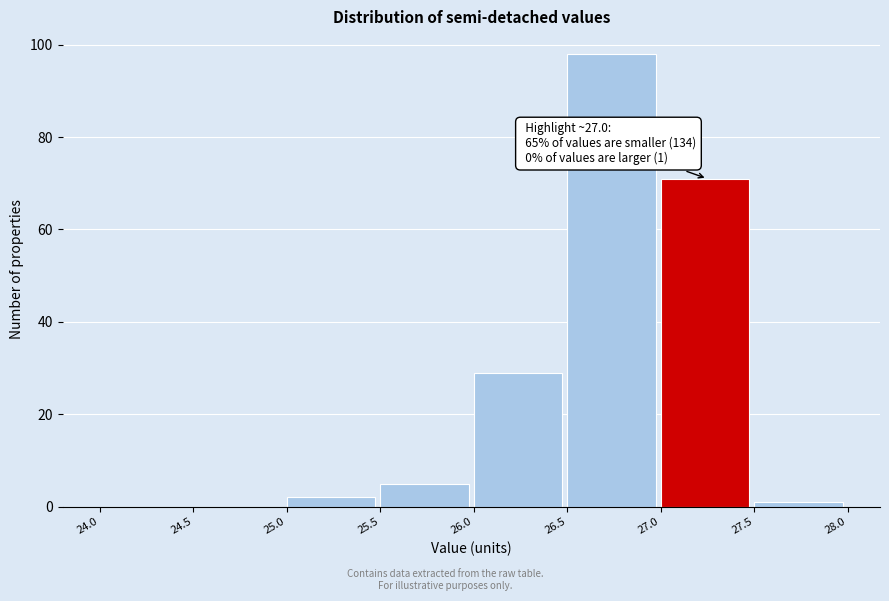

Over which range of the x-axis is the bar tallest?

26.5 to 27.0